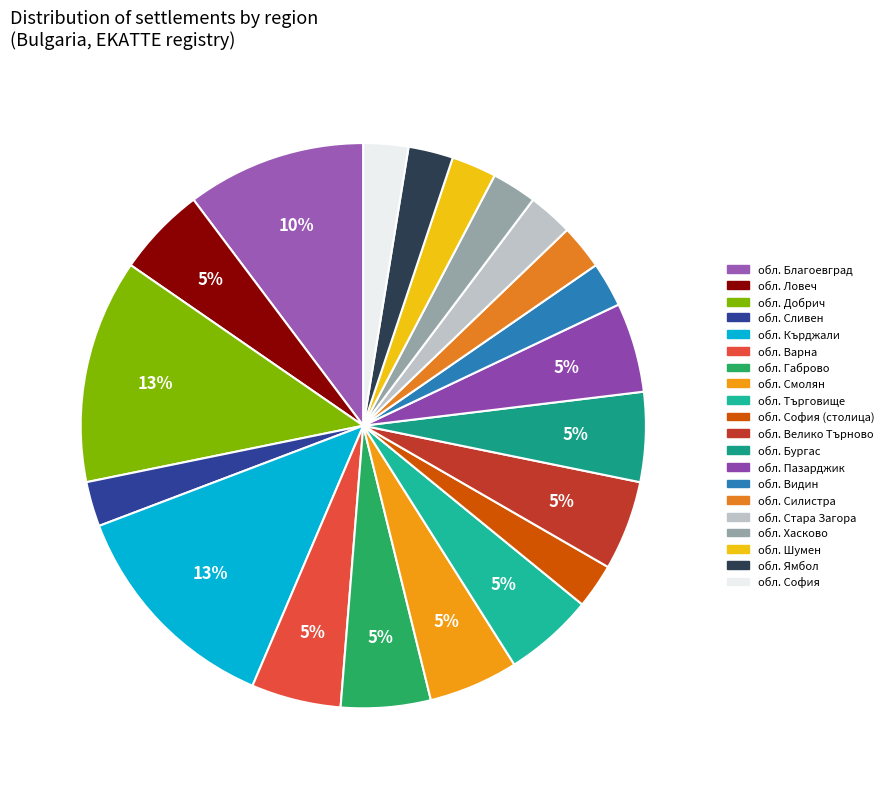

To the nearest percent, what is the average slice percentage?

5%